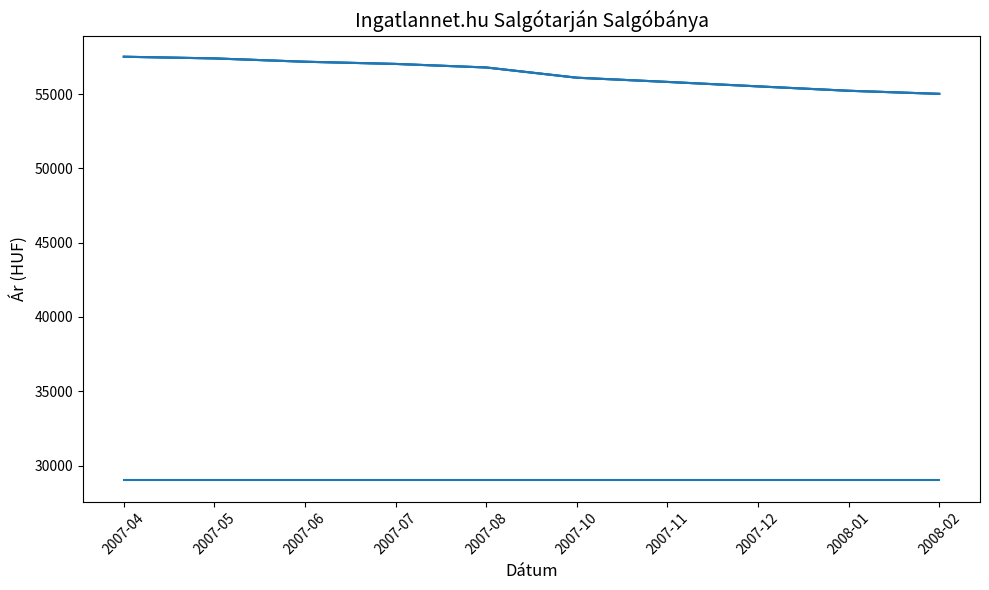

Which has a higher value, 2007-07 or 2007-04?

2007-07